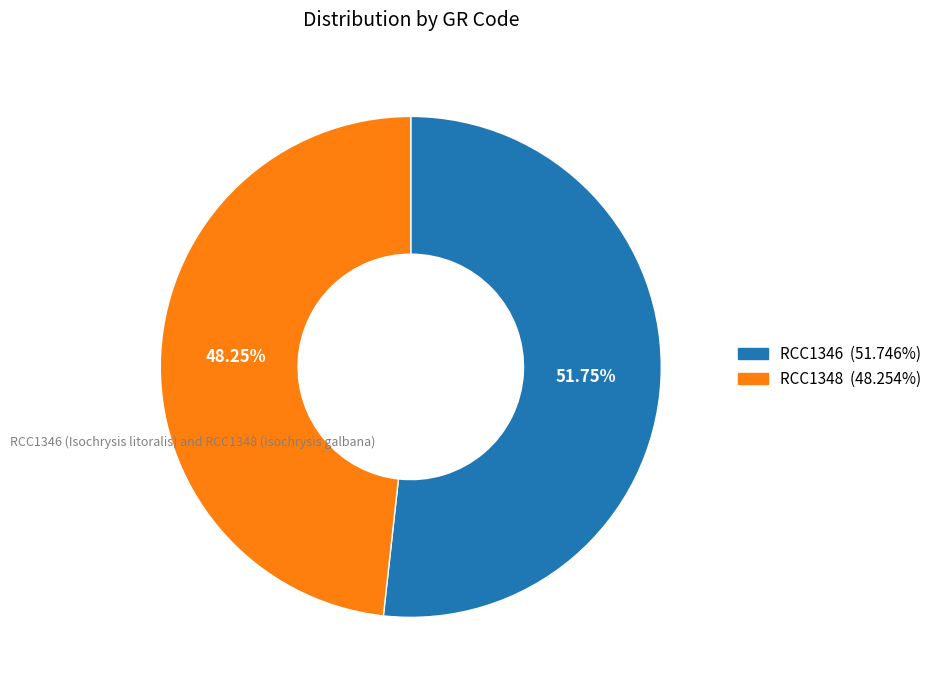

Is there any slice that represents more than half of the pie?

Yes